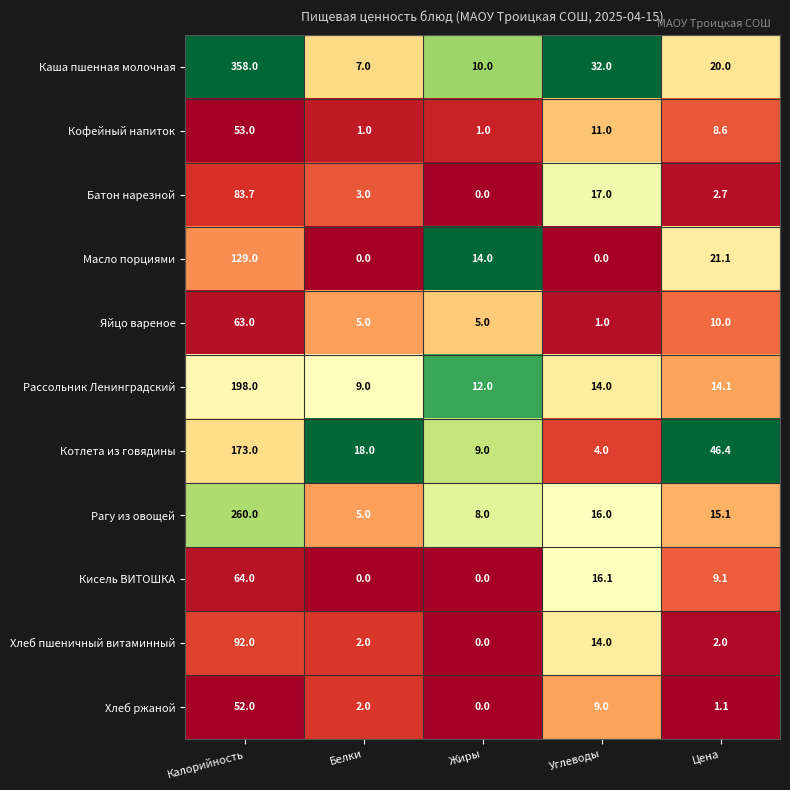

Where does the Котлета из говядины series first go above 18?

Калорийность